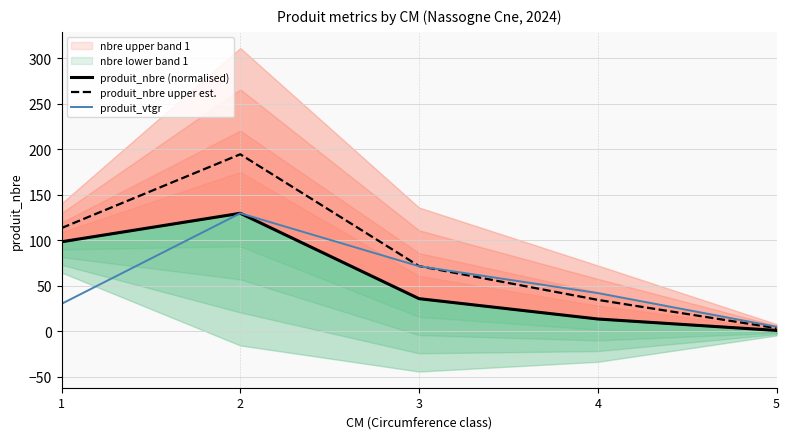

True or false: produit_nbre upper est. has a value of 58.6 at 4.

False